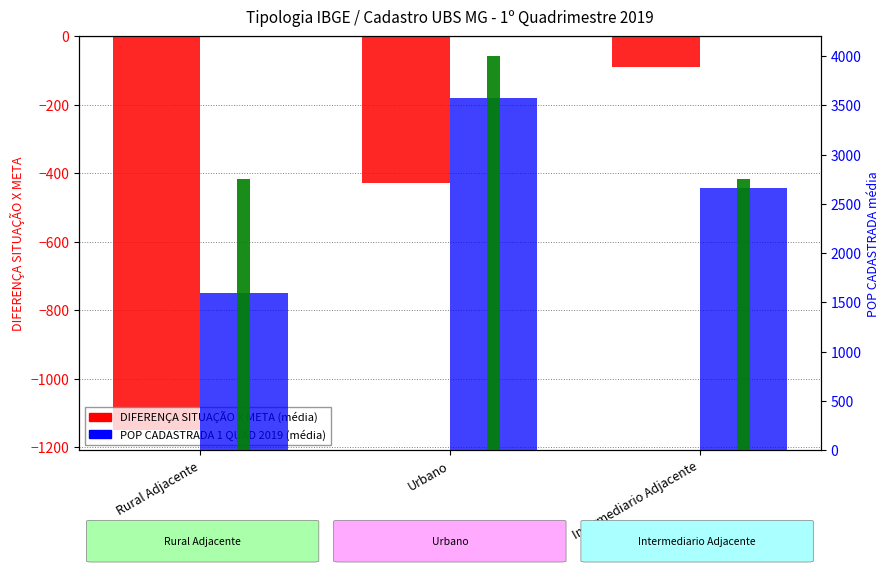

Reading left to right, transcribe all the data shown in this chart.

DIFERENÇA SITUAÇÃO X META: -1151.4	-429.7	-90.4
POP CADASTRADA 1 QUAD 2019: 1598.6	3570.3	2659.6
META DE CADASTRO: 2750.0	4000.0	2750.0